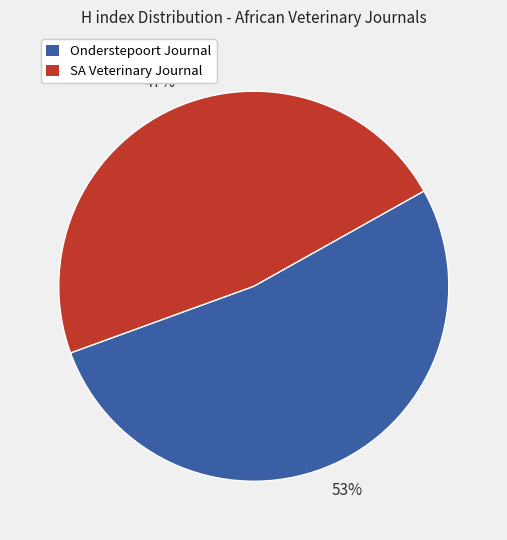

Does any single category account for the majority?

Yes